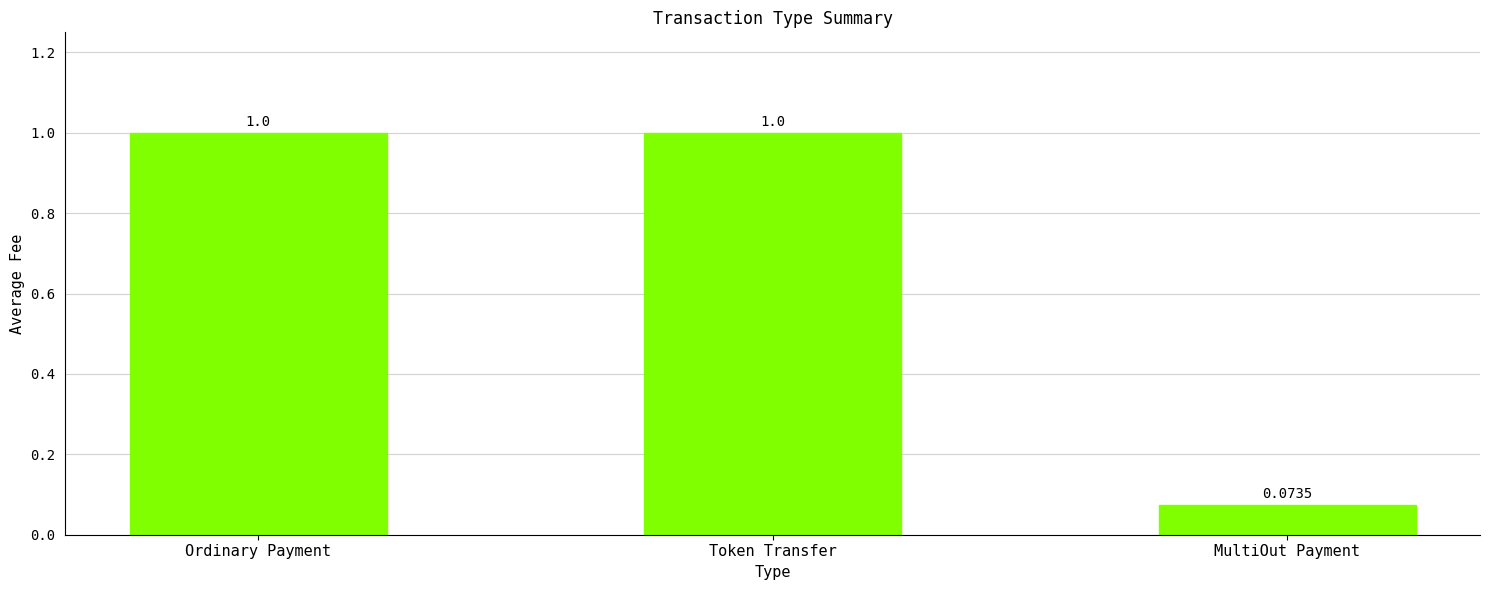

Which category has the lowest value across all series?

MultiOut Payment